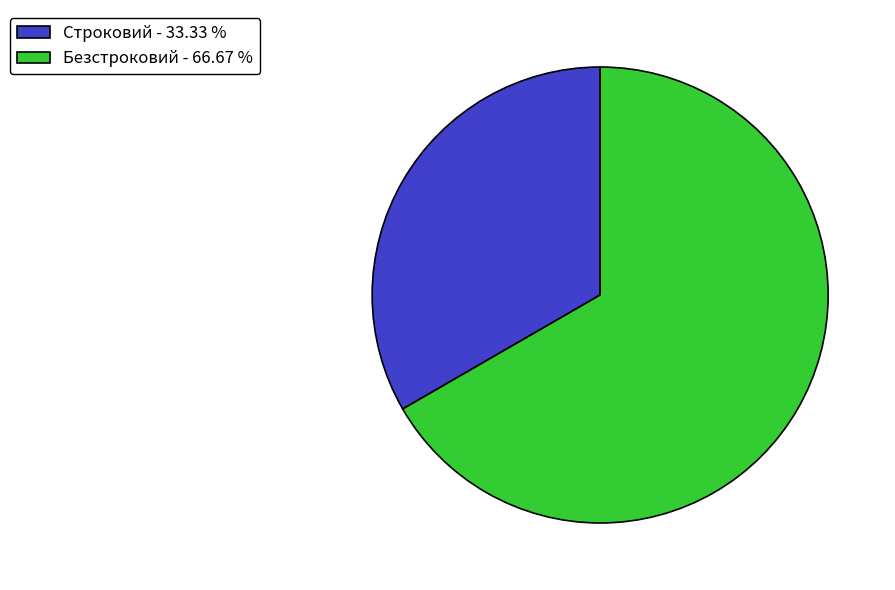

Does Безстроковий represent more than half of the total?

Yes